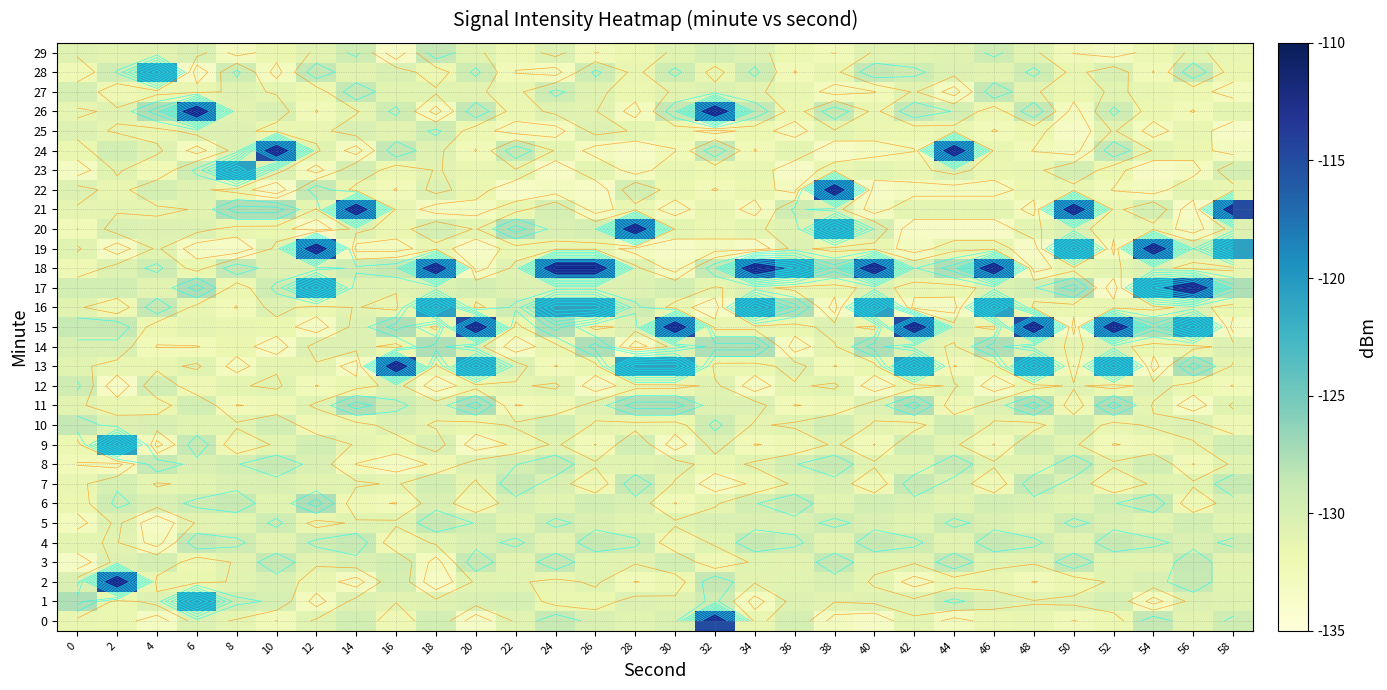

The value of 14 at 2 is -50.8. True or false?

False